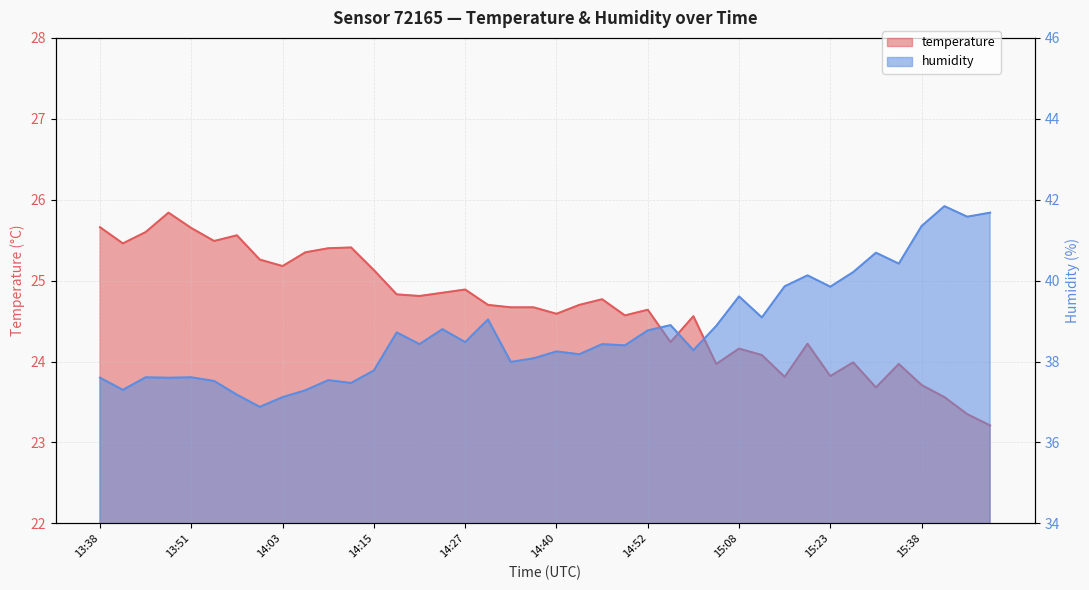

Read the temperature value at 14:18.

24.8